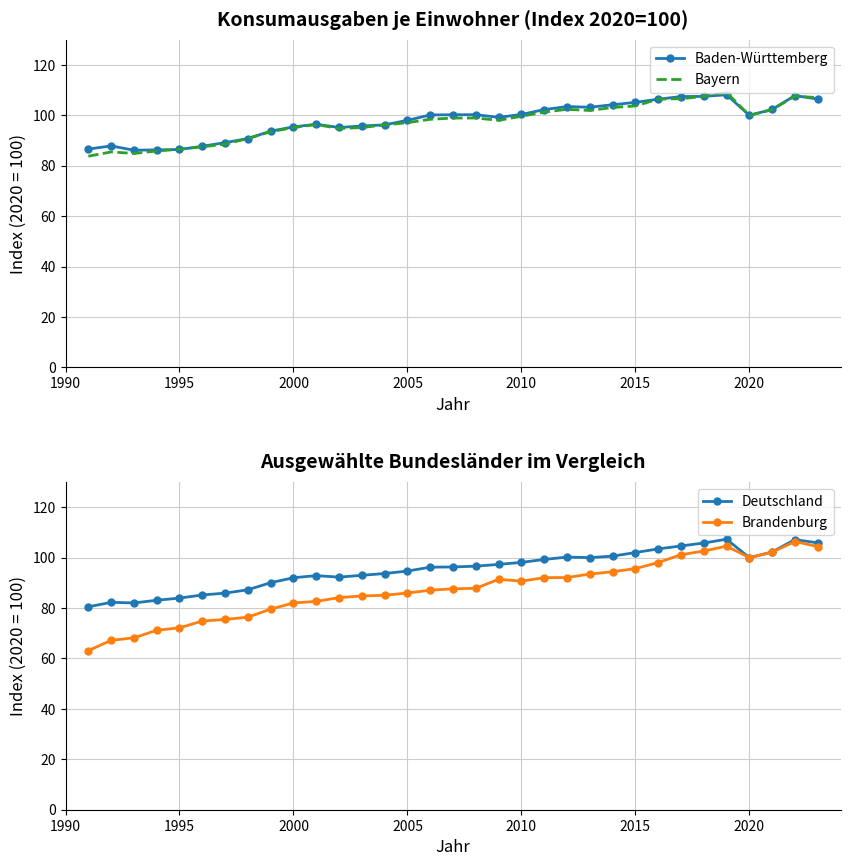

How many values in the Bayern series exceed 98?

18